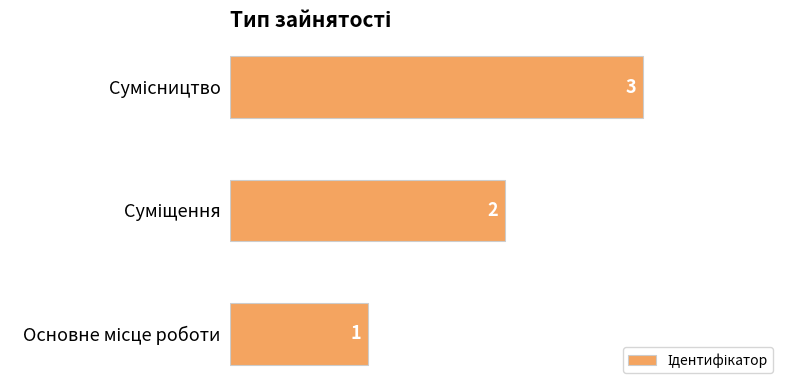

How many data points does each series have?

3